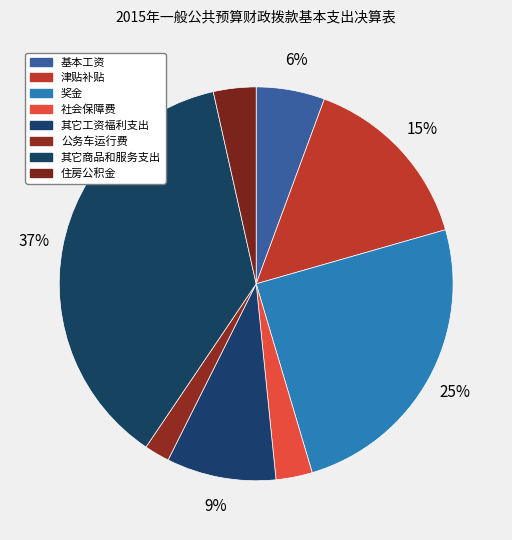

What percentage is the 奖金 slice, to the nearest percent?

25%